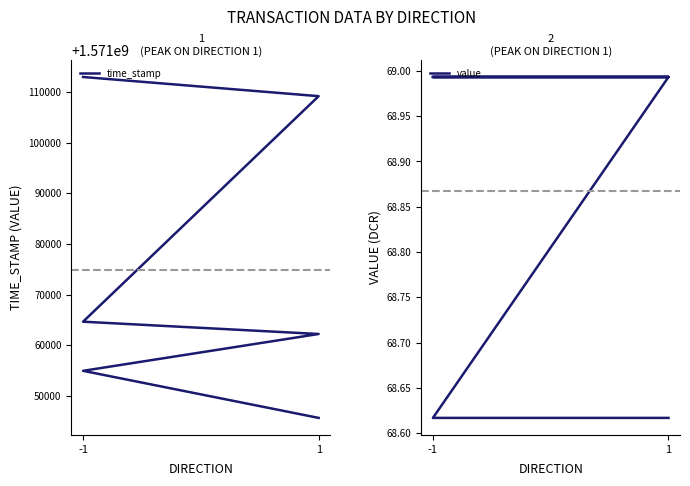

The value of value at 1 is 100.4. True or false?

False